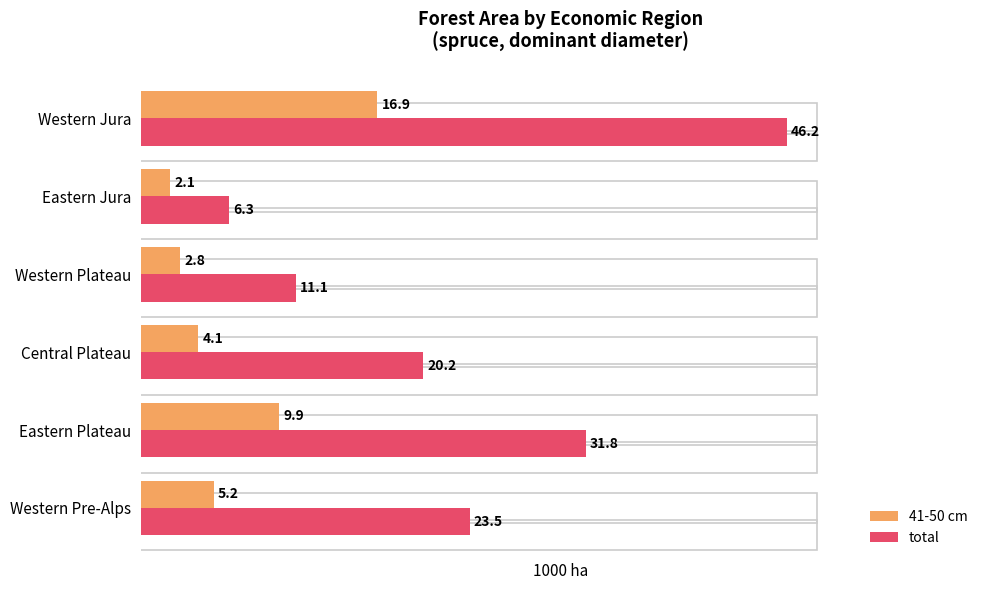

Which series has the largest range (max minus min)?

total